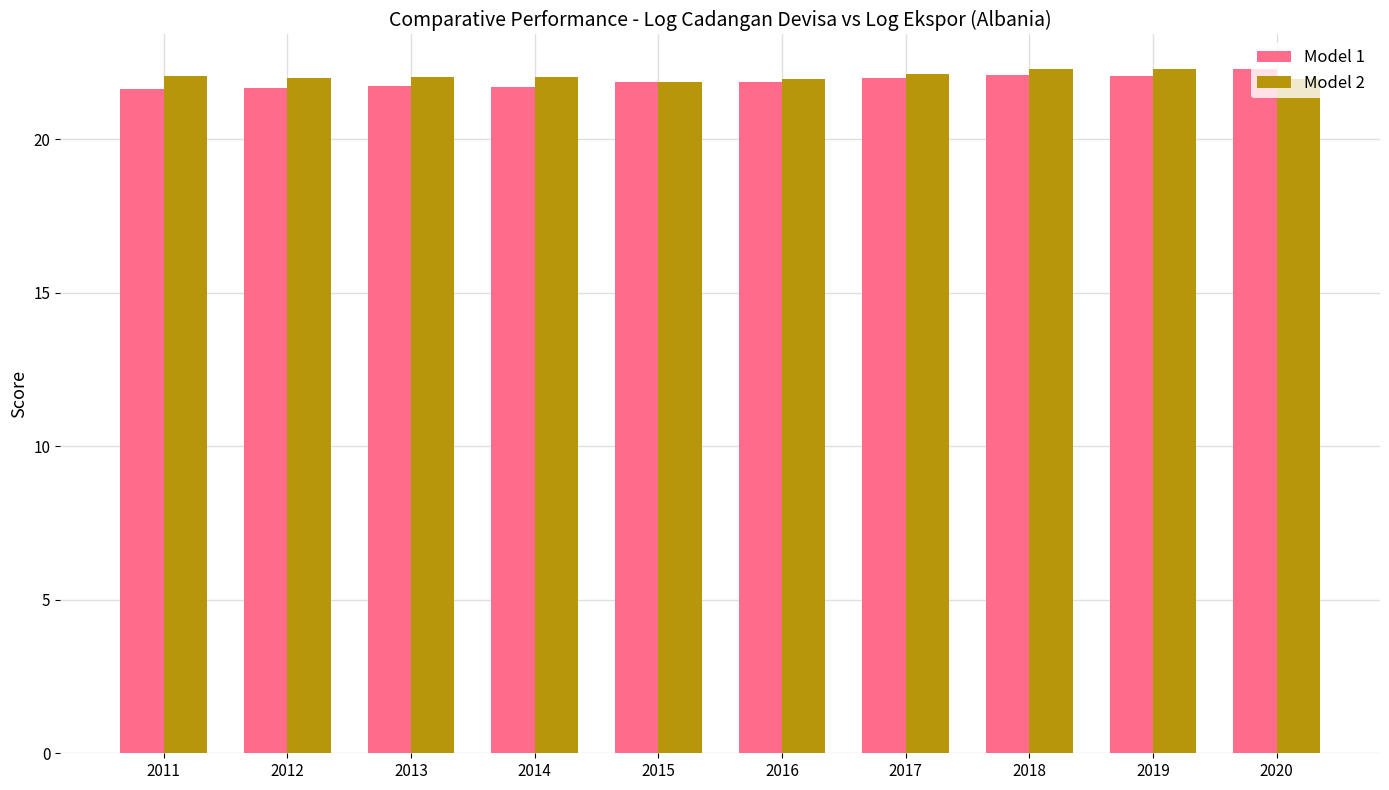

At how many categories does at least one series exceed 21?

10